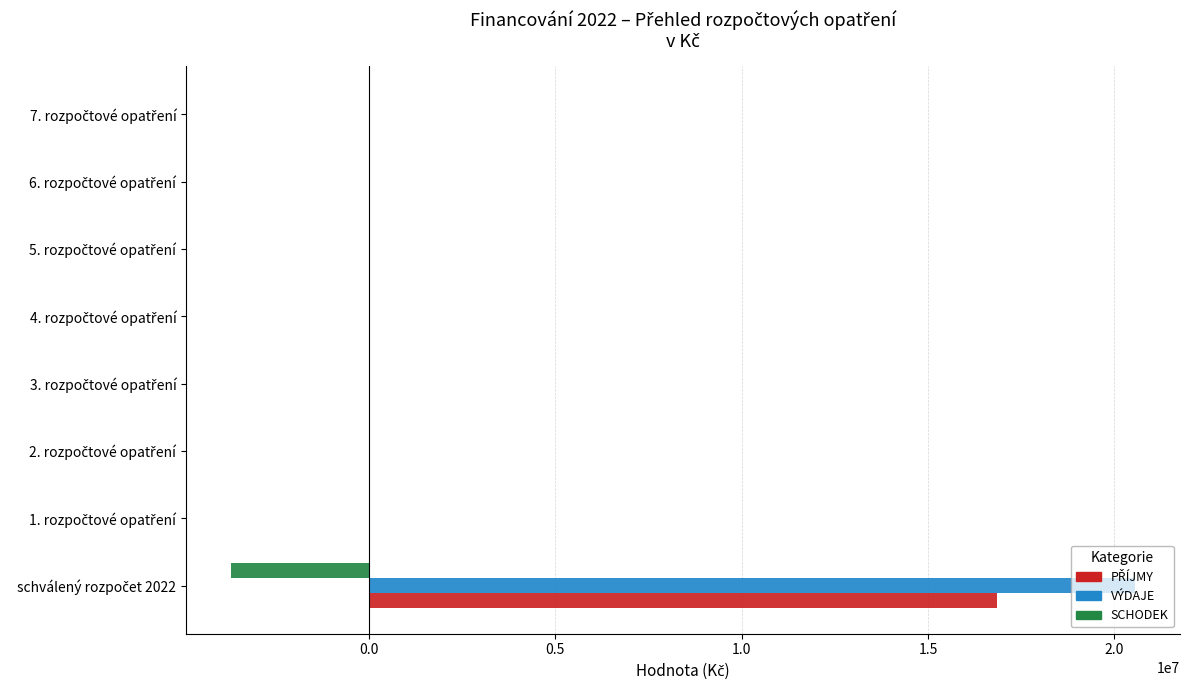

What is the greatest value displayed?

20545107